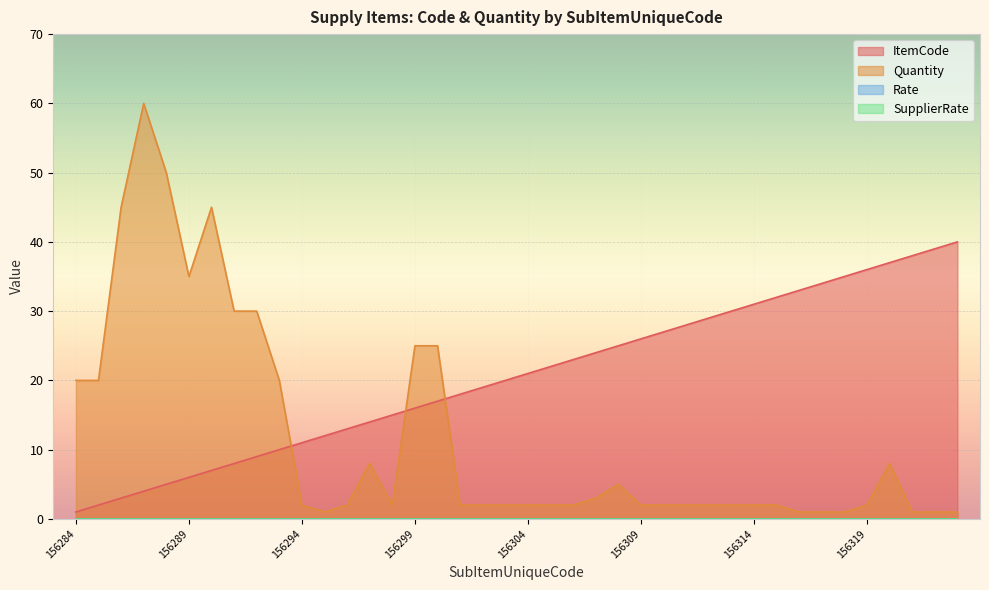

True or false: ItemCode and Quantity cross at least once.

True